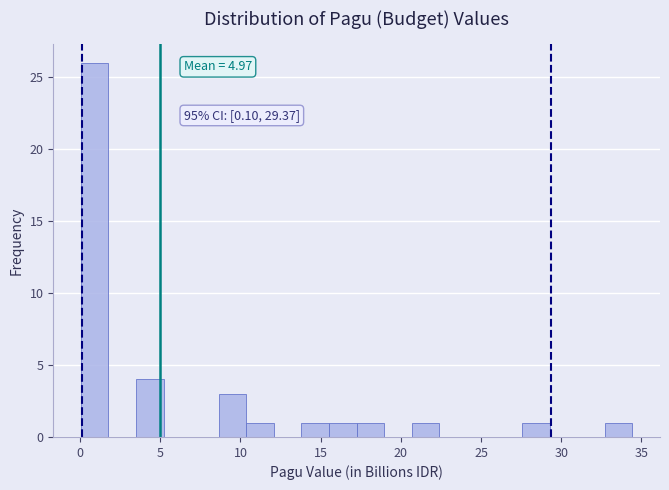

Around what value on the x-axis is the tallest bar? Give the approximate position of its centre, as read against the axis.

1.0